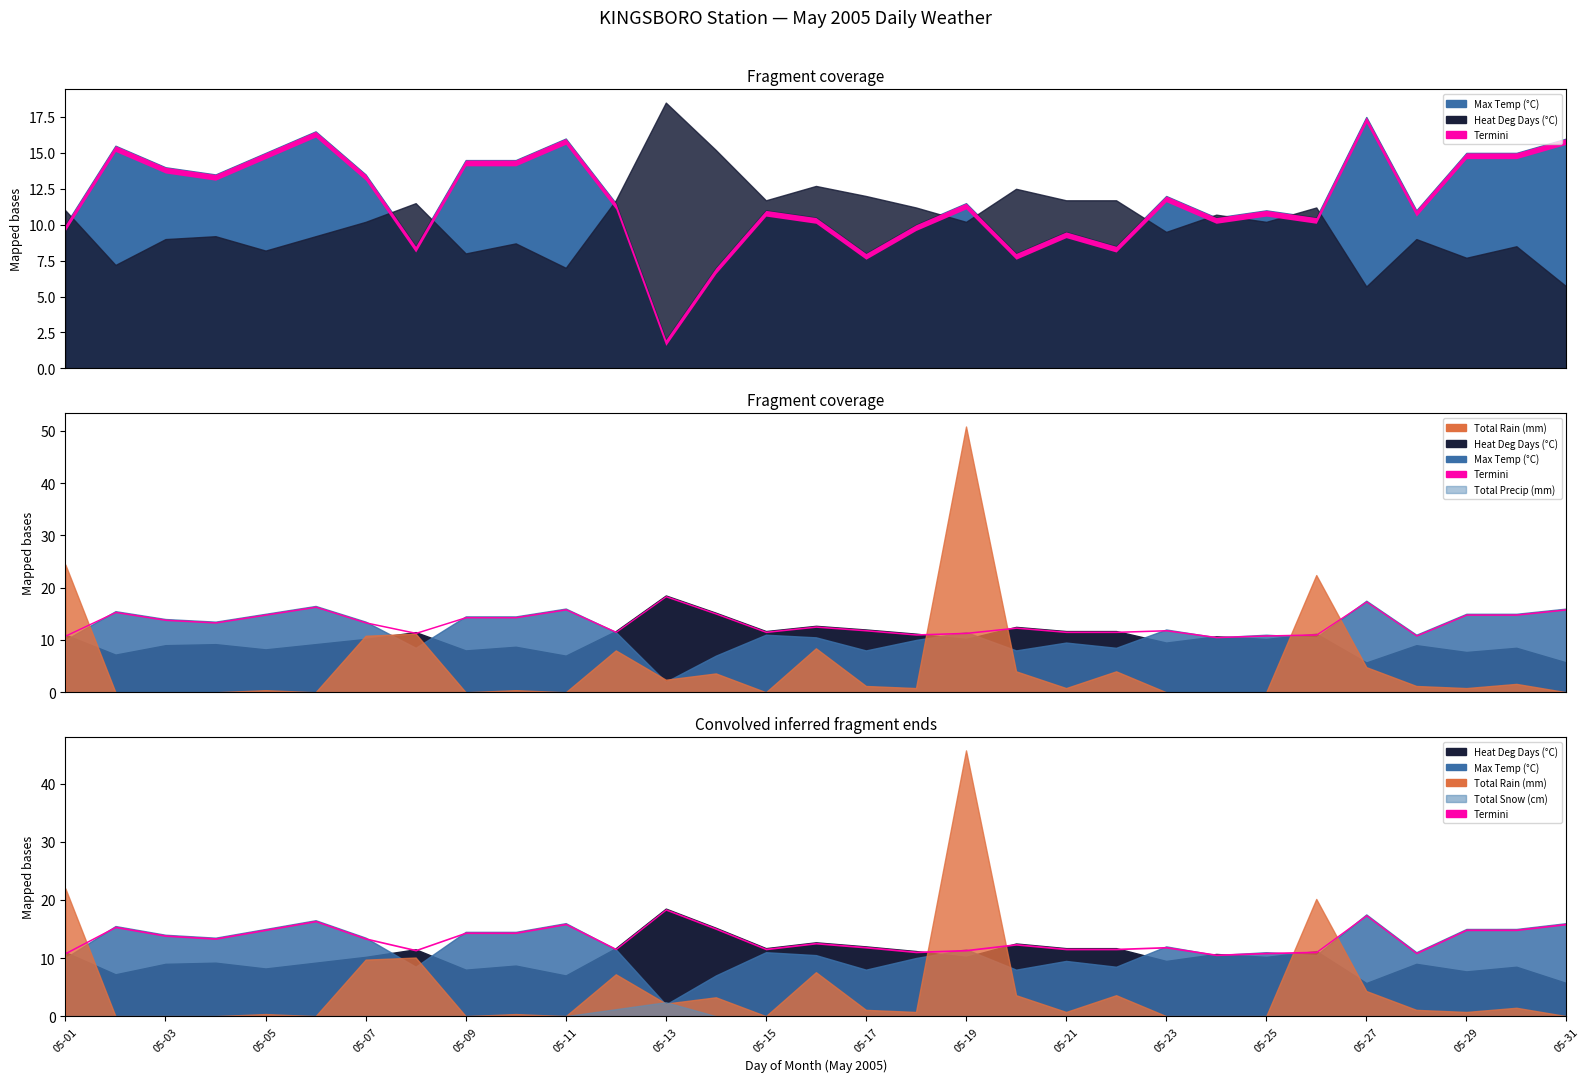

True or false: Heat Deg Days and Total Snow intersect in this chart.

False